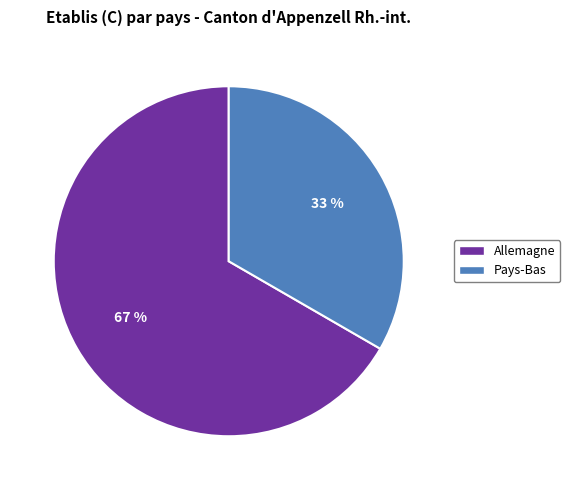

Count the number of slices in the pie.

2